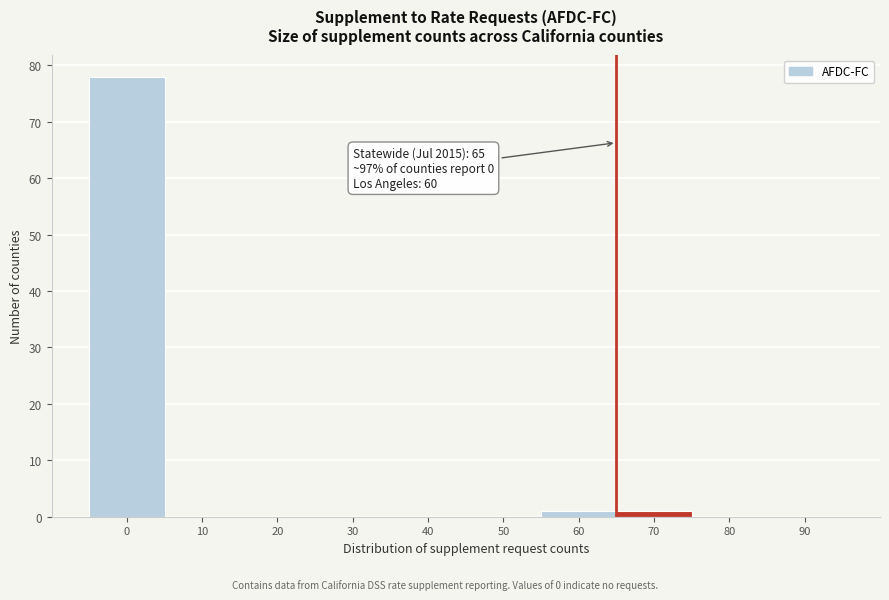

Over which range of the x-axis is the bar tallest?

-5 to 5